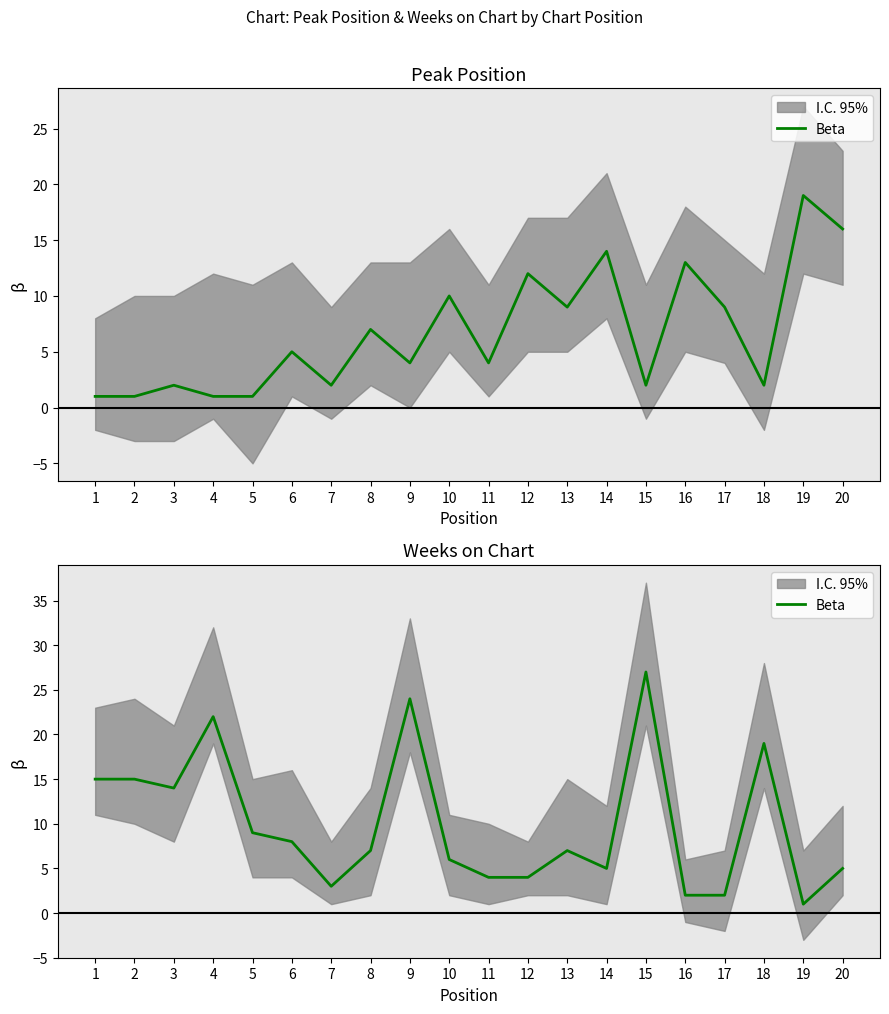

Approximately how many times larger is the value at 1 compared to 2?

1.0